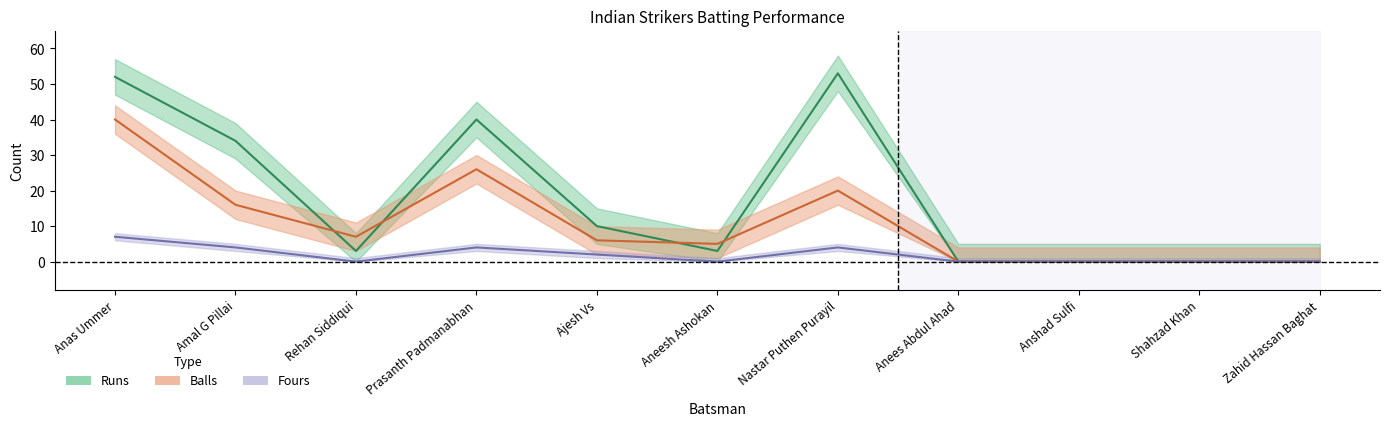

True or false: Fours has a value of 0 at Zahid Hassan Baghat.

True